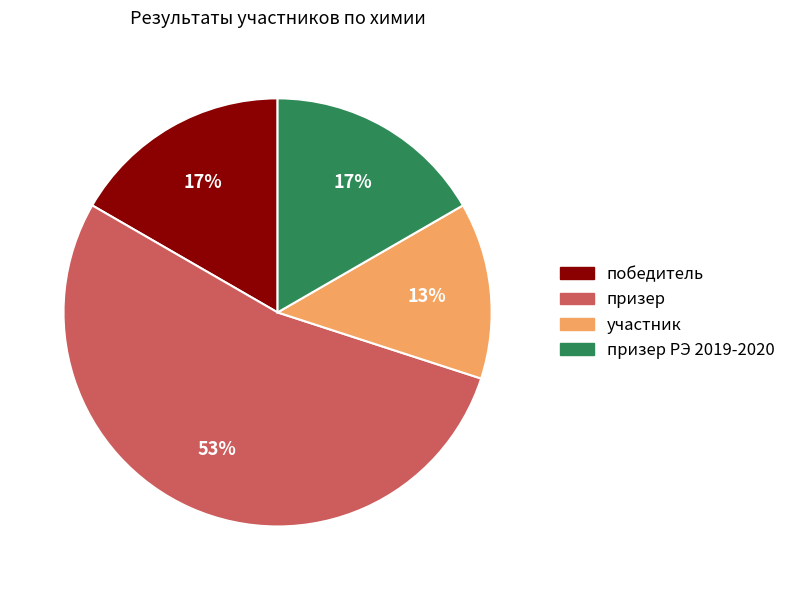

To the nearest percent, what is the difference between the largest and smallest slice percentages?

40%